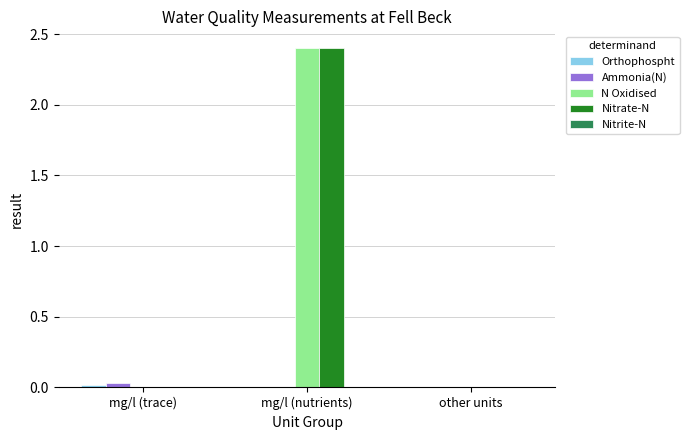

True or false: Nitrate-N has a value of 0.0 at mg/l (trace).

True